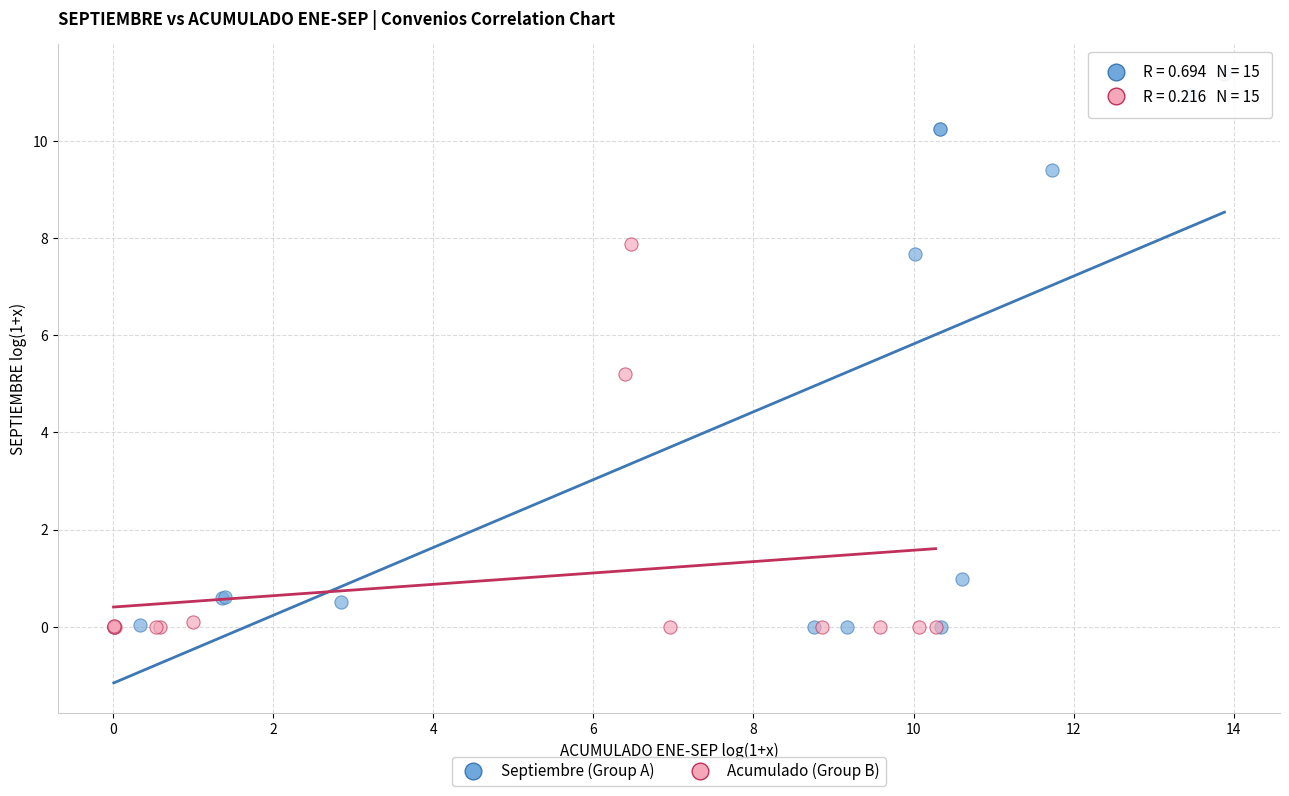

Which series has the widest spread of Y values?

Septiembre (Group A)